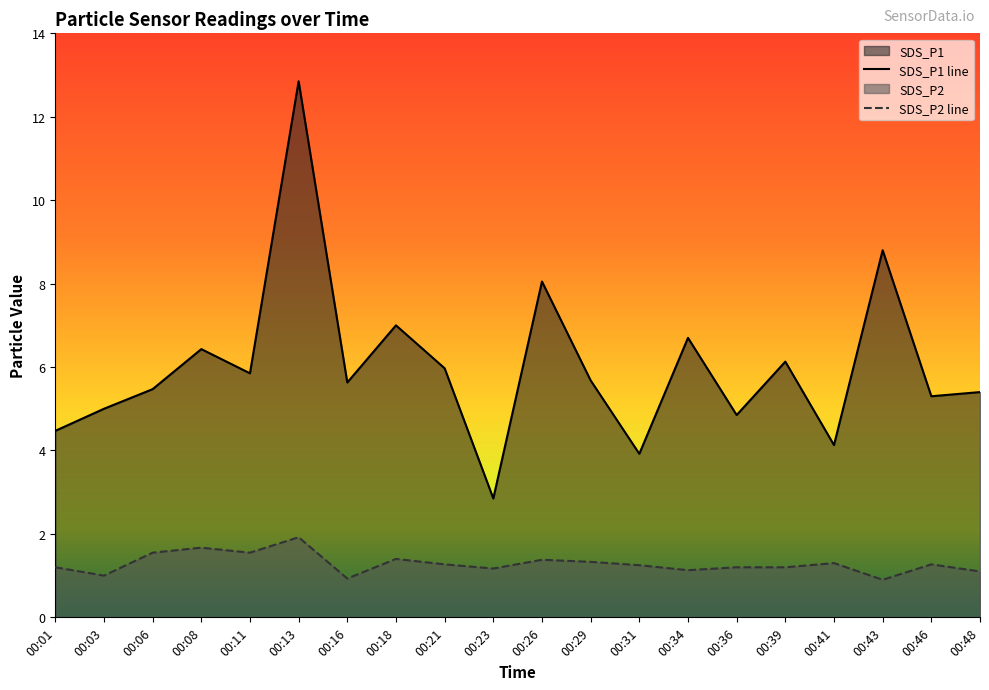

At which category does SDS_P1 reach its first local peak?

00:08